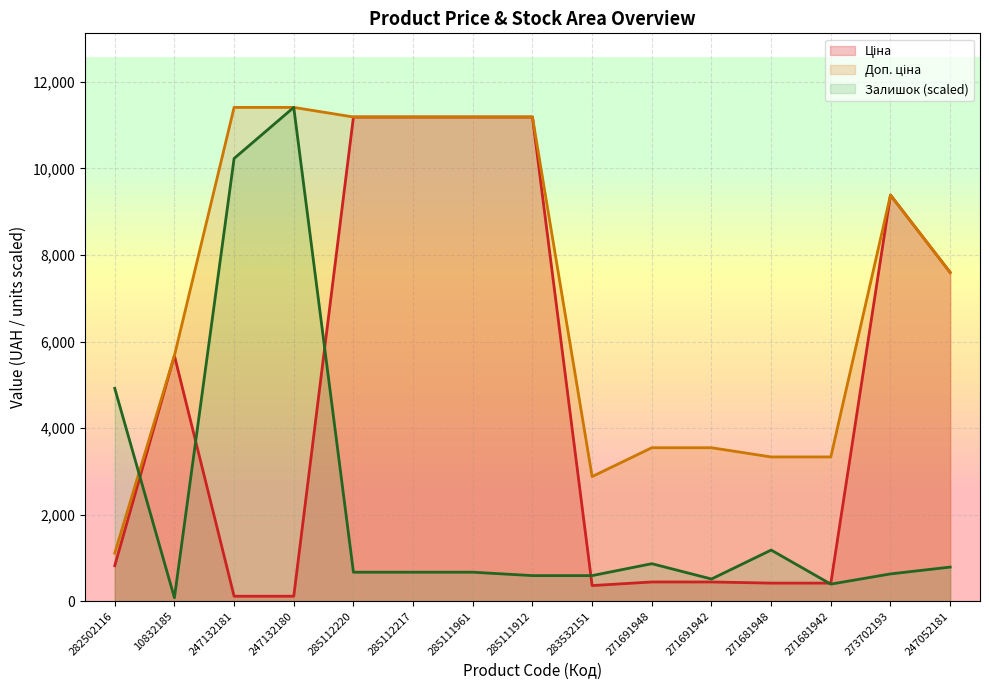

At how many categories does at least one series exceed 8846?

7